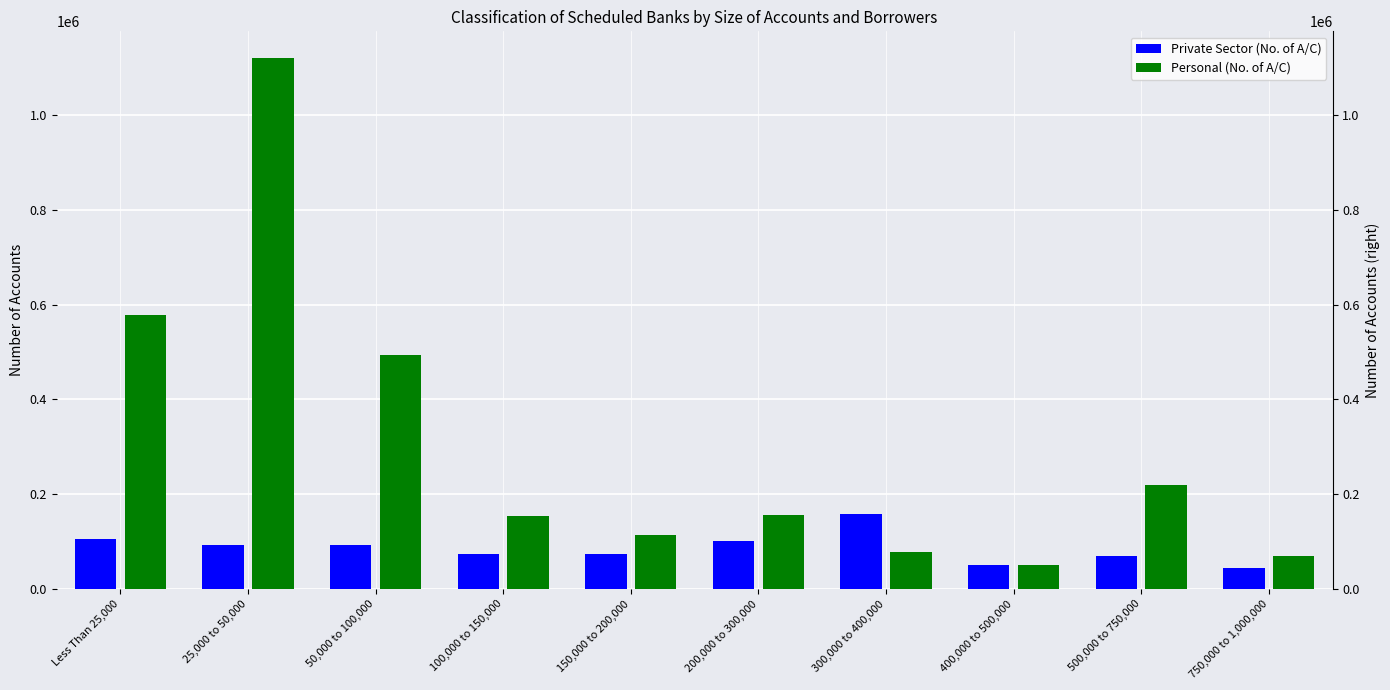

How many series are shown in this chart?

2